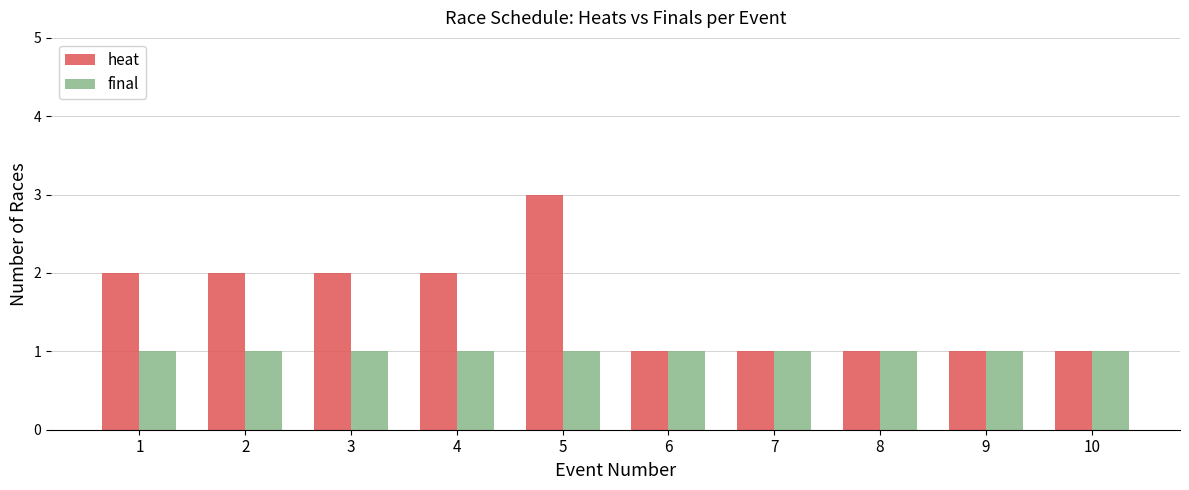

Which series changed the most between 3 and 5?

heat